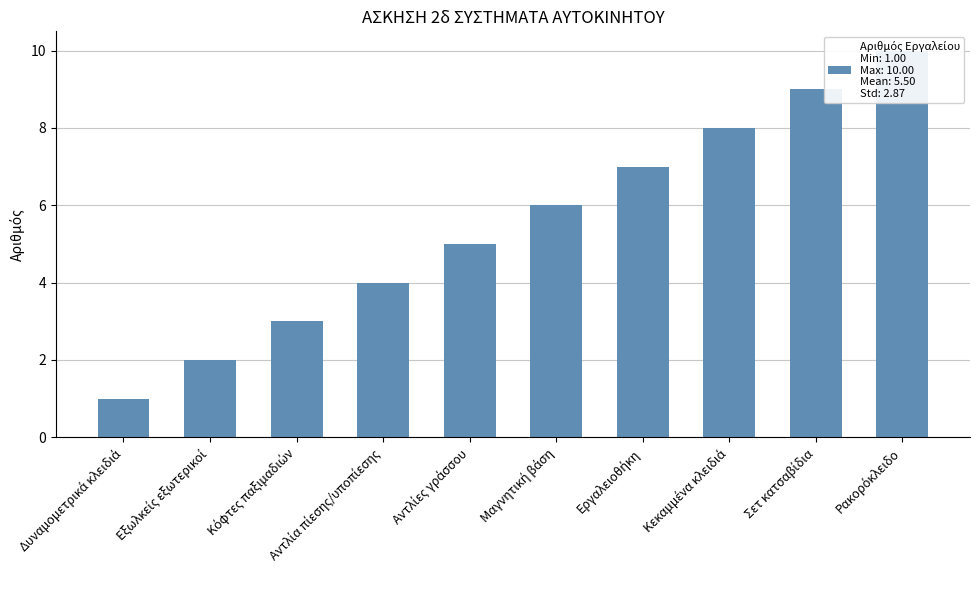

Reading left to right, list all the values displayed in this chart.

1	2	3	4	5	6	7	8	9	10